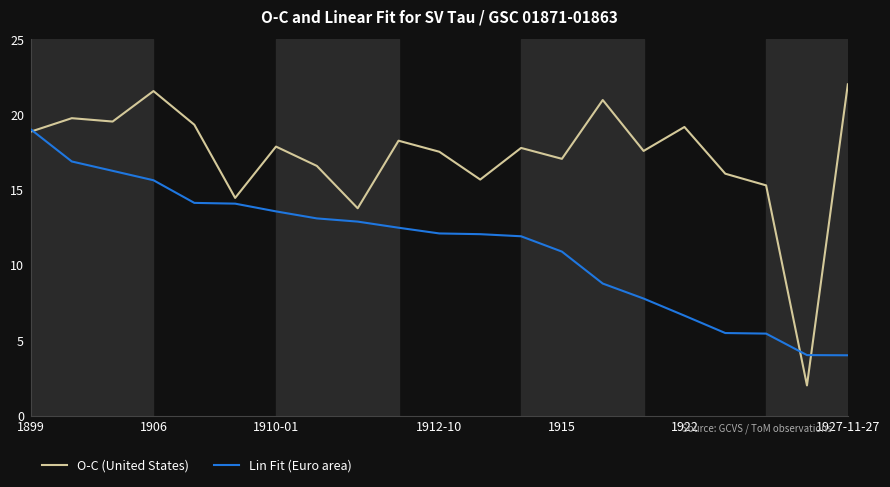

Which series has the largest total across all categories?

O-C (United States)